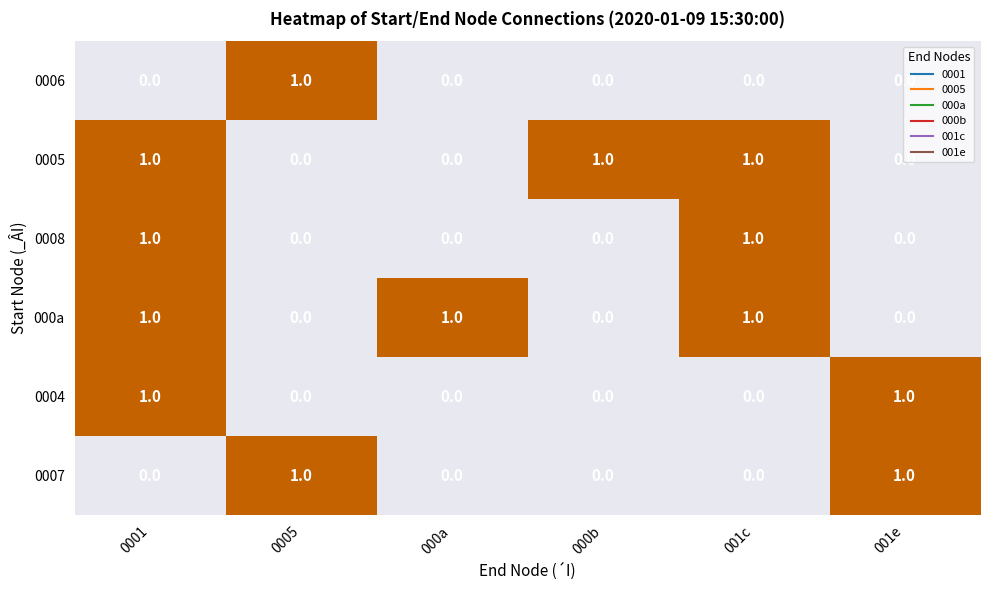

The value of 0008 at 001e is 0. True or false?

True